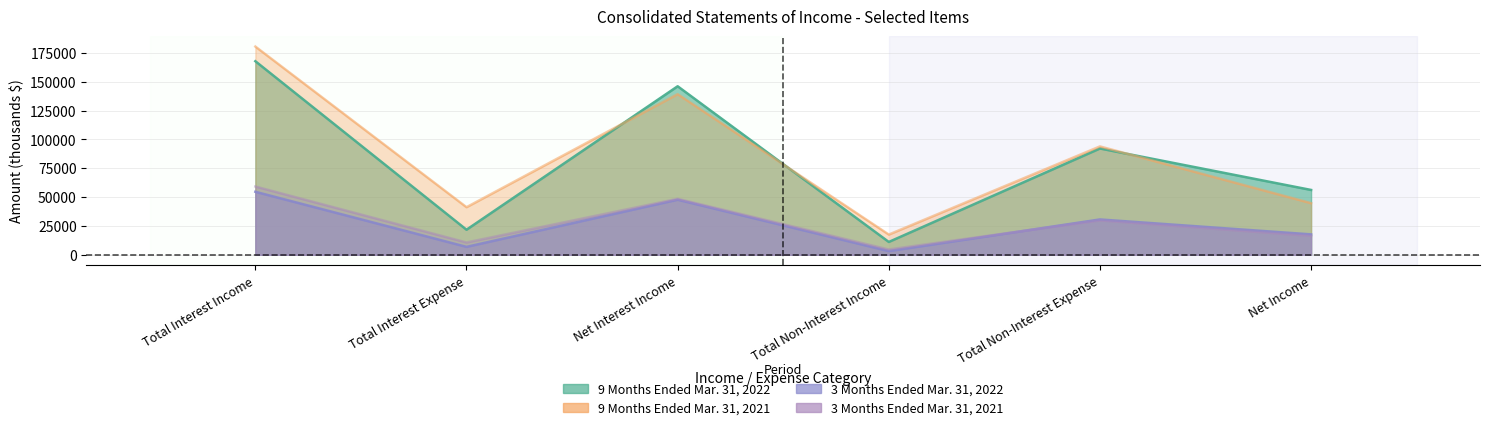

Count the number of data series in this chart.

4